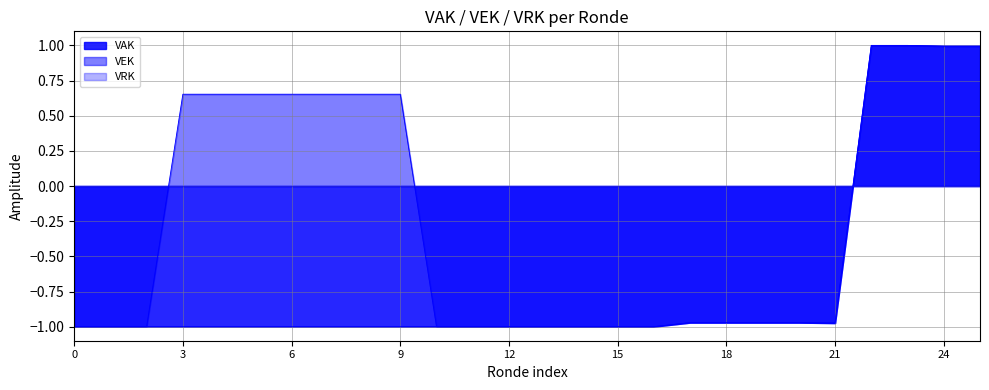

Which series has the largest total across all categories?

VEK